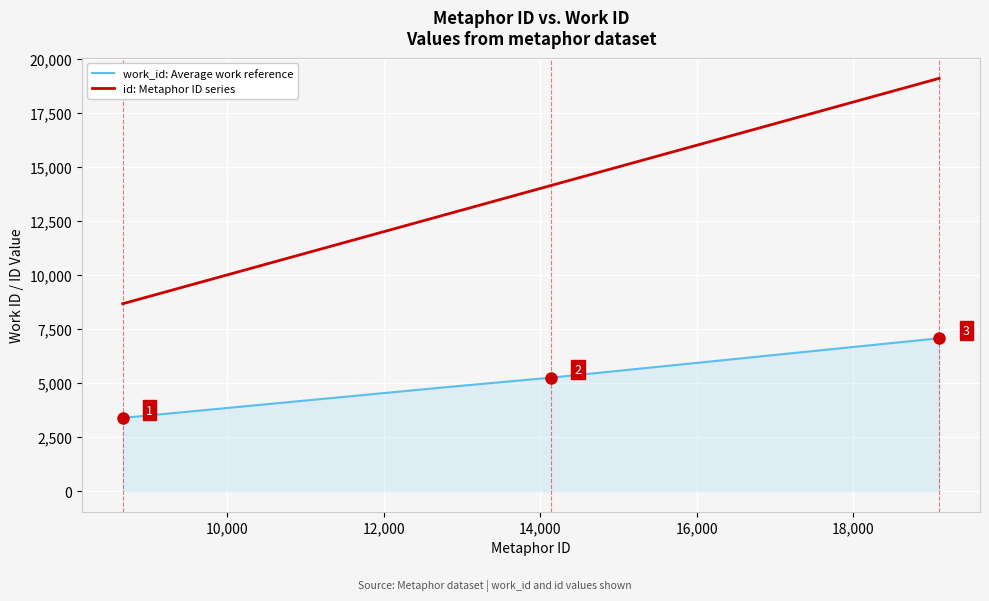

True or false: work_id: Average work reference and id: Metaphor ID series cross at least once.

False